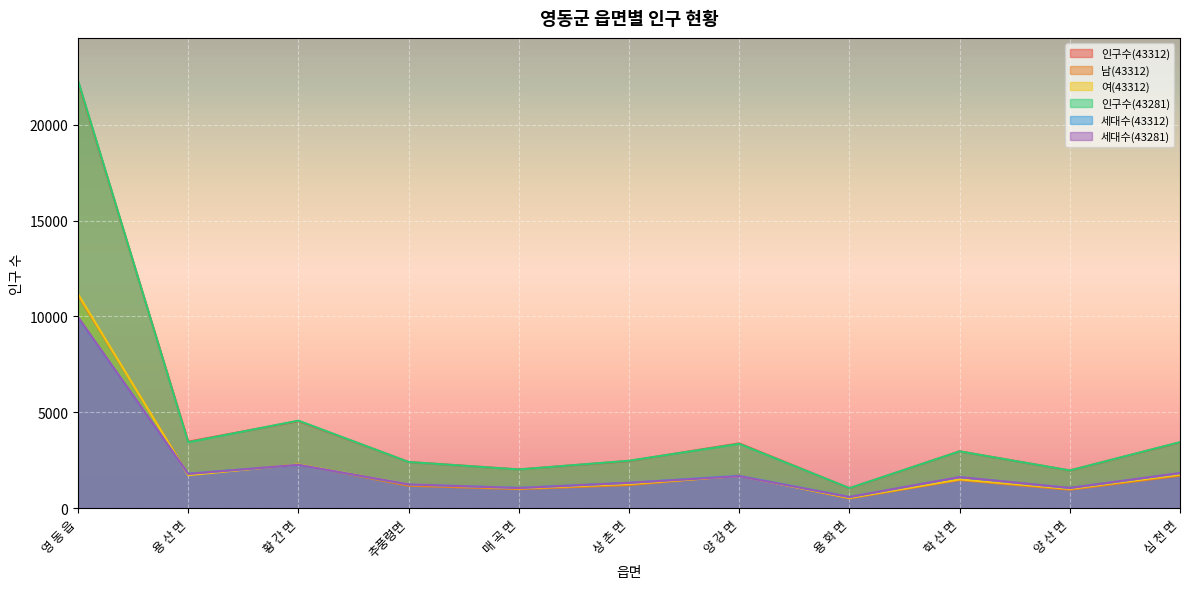

What is the sum of all 세대수(43281) values?

24311